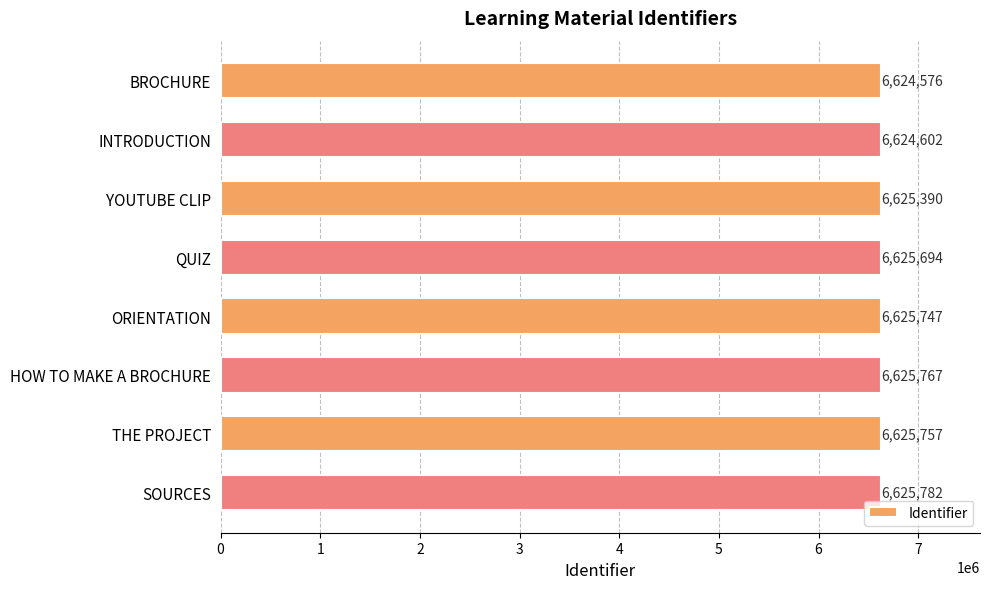

Between THE PROJECT and INTRODUCTION, which is larger?

THE PROJECT